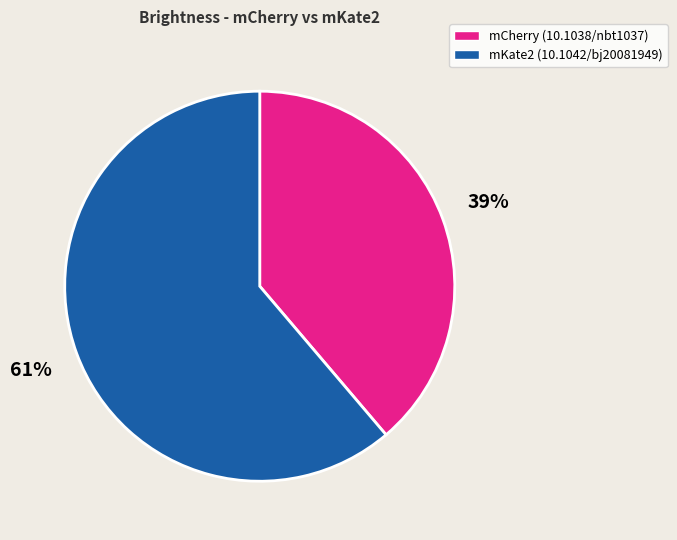

Combined, do mKate2 (10.1042/bj20081949) and mCherry (10.1038/nbt1037) account for over 50%?

Yes